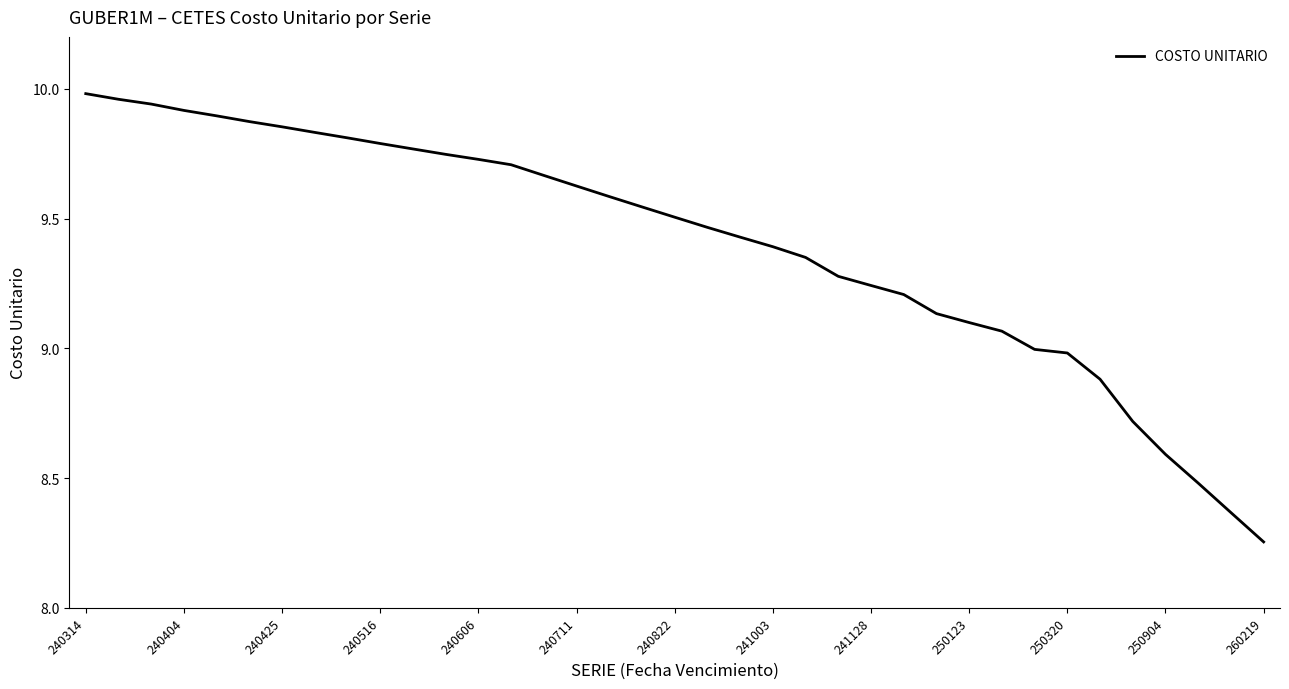

How many lines are shown in the chart?

1